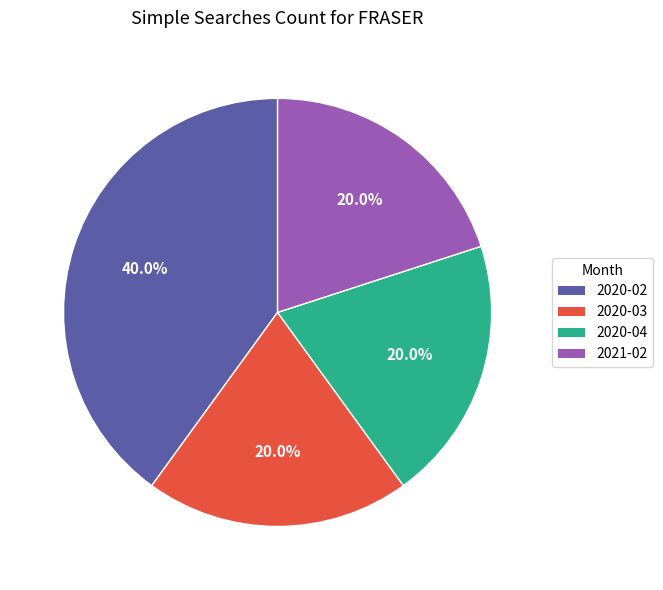

How much of the chart is everything except 2020-04?

80.0%